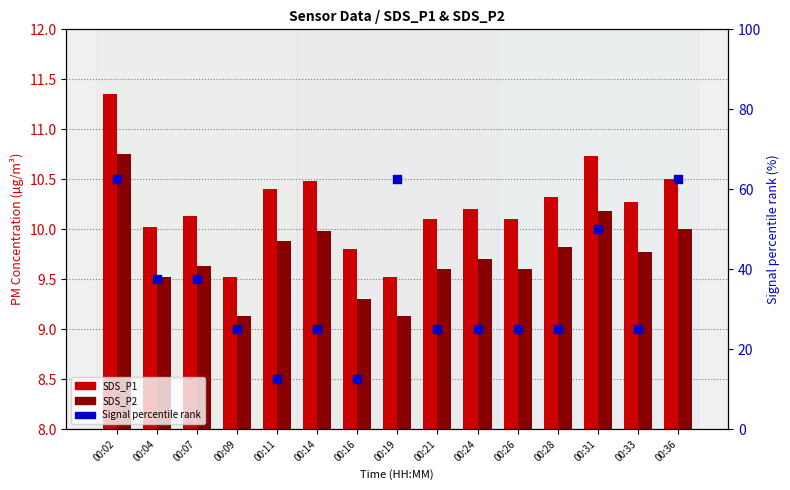

Which series has the largest total across all categories?

Signal (percentile rank)